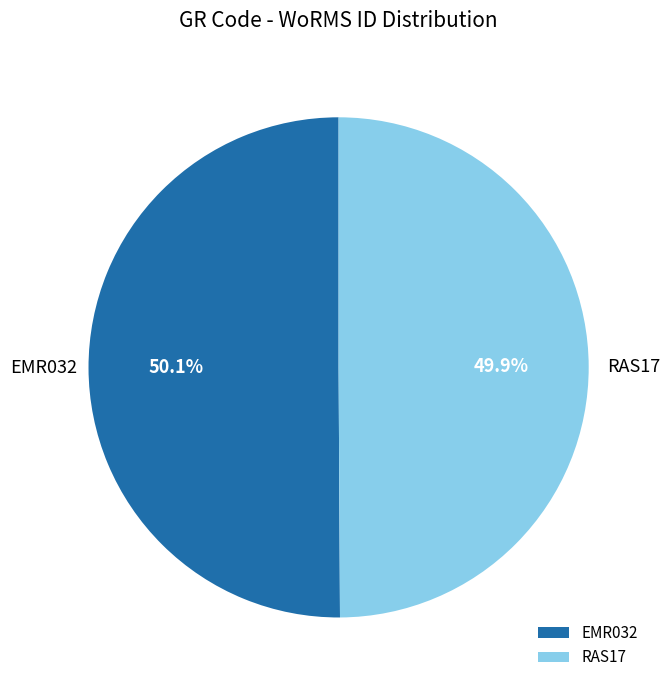

To the nearest percent, what portion does EMR032 represent?

50%